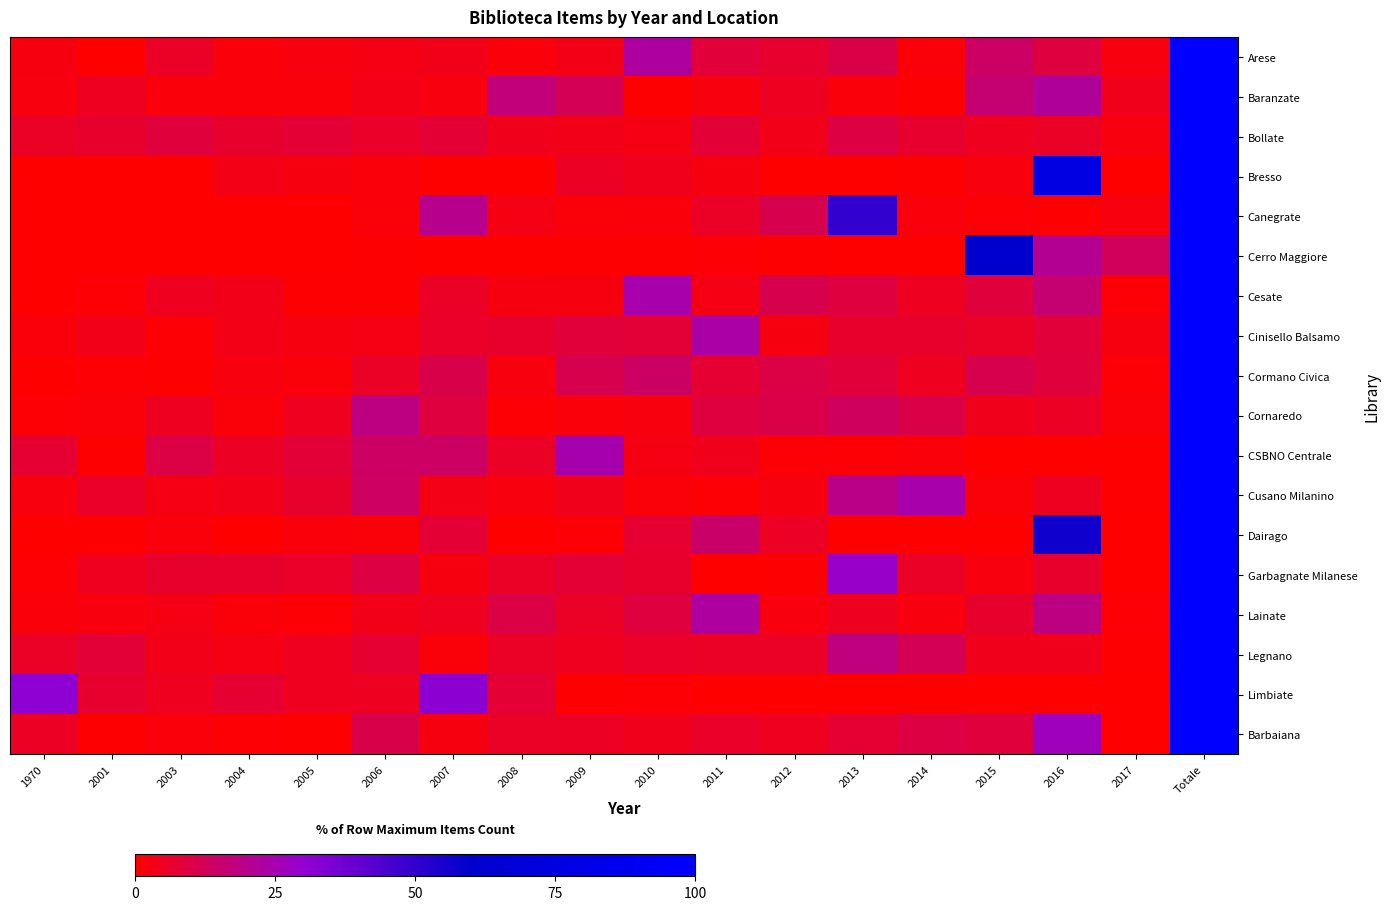

How many data points does each series have?

18